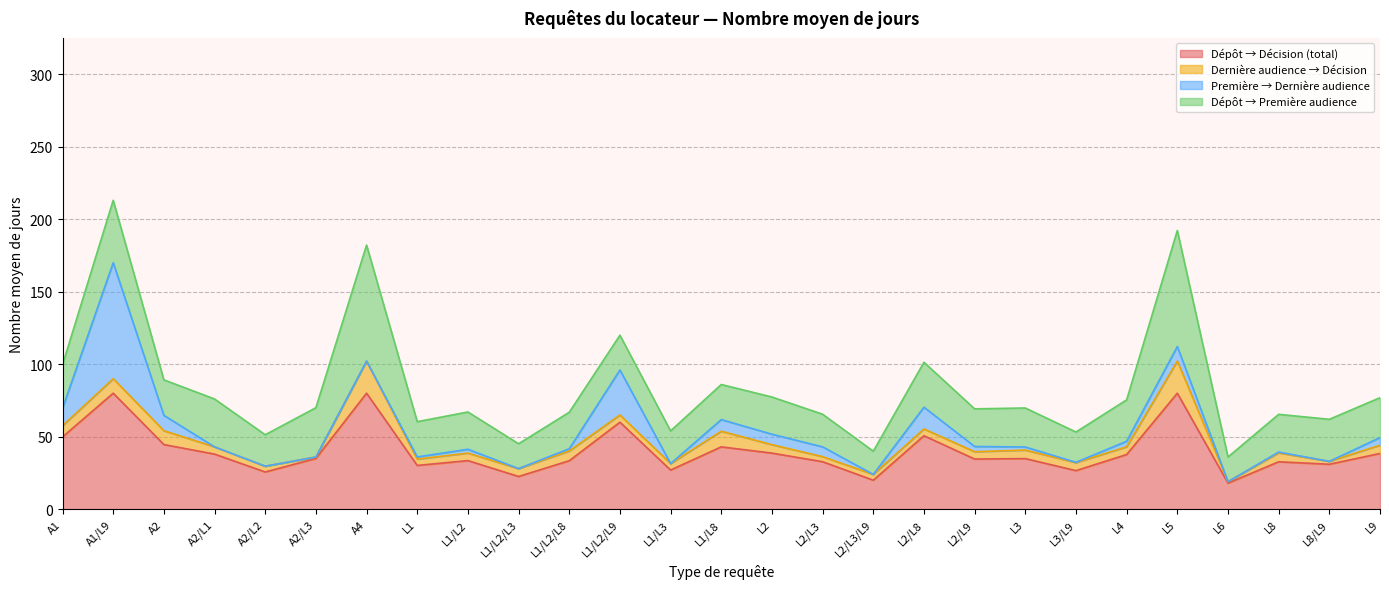

True or false: Dépôt → Décision (total) has a value of 34.6 at L2/L9.

True